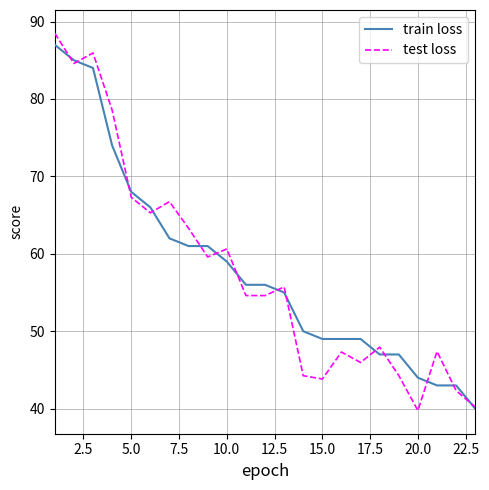

What is the minimum value for train loss?

40.0